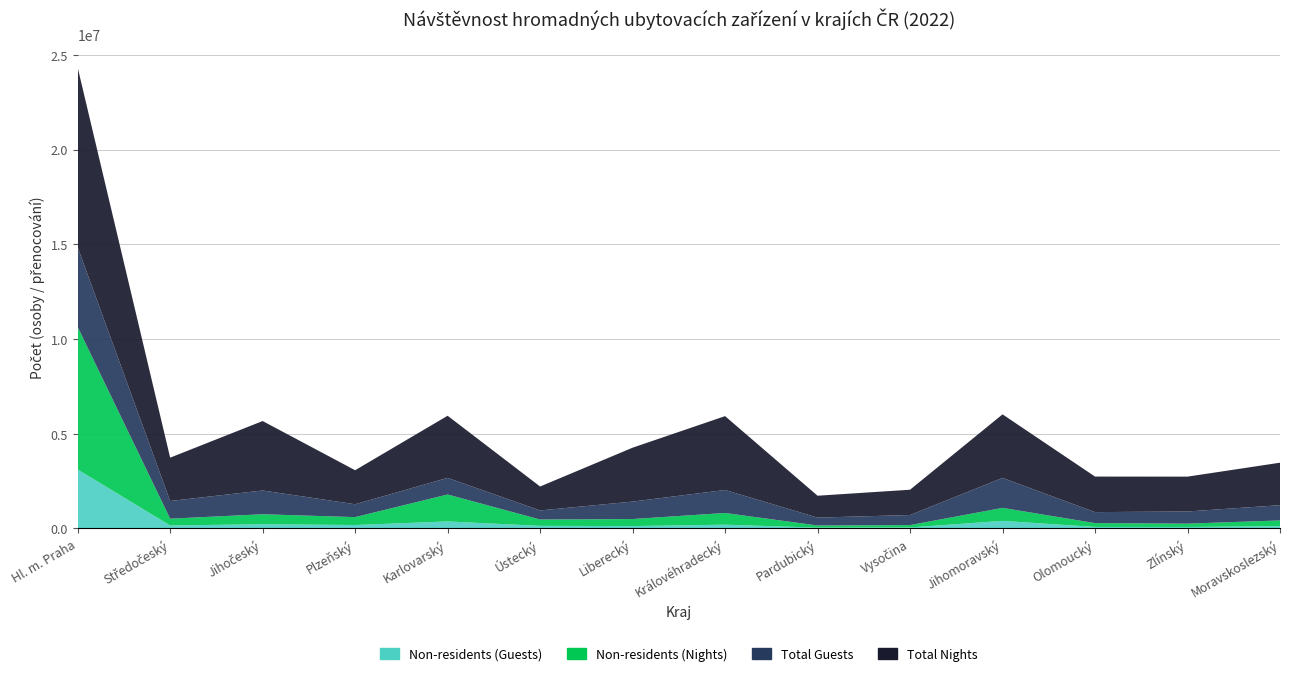

Reading left to right, list all the values displayed in this chart.

Non-residents (Guests): 3116907	158389	226356	184004	372754	139199	126916	200910	45209	56301	401404	83338	79893	125439
Non-residents (Nights): 7519969	359085	526186	416366	1421885	333963	371737	617849	113026	123589	686560	200122	175961	300783
Total Guests: 4212645	933203	1254033	679444	877742	479245	921320	1213193	416627	530799	1582649	580888	642543	804347
Total Nights: 9483225	2288099	3665003	1795773	3278501	1262918	2844721	3899314	1154545	1335733	3353668	1876010	1838918	2242128